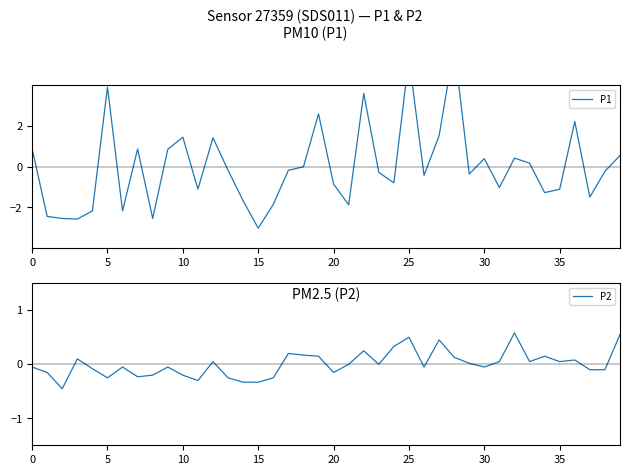

How many negative values does the P1 series have?

24